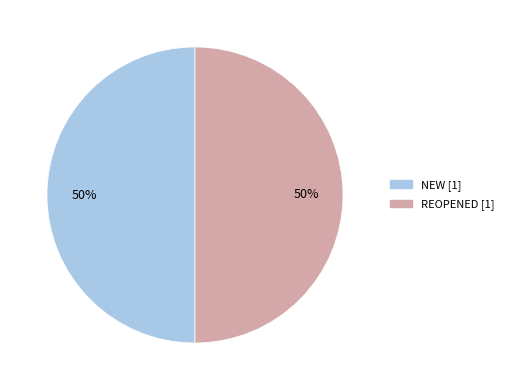

What is the ratio of the value at NEW to the value at REOPENED?

1.0